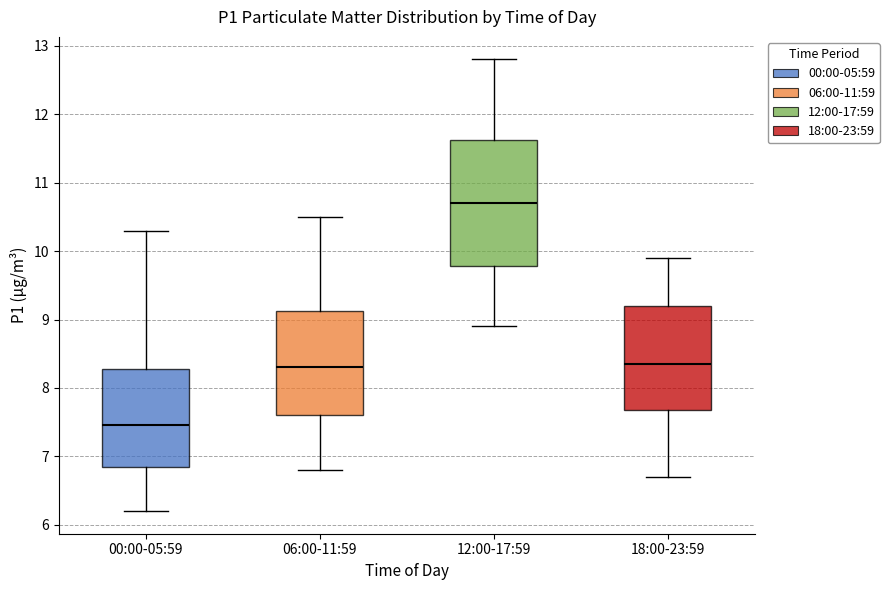

Reading left to right, read every box against the y-axis: the position of its median line, the range the box covers, and the ends of its whiskers. The values are not printed on the chart, so give them approximately, as read against the axis.

00:00-05:59: median 7.5, box 6.9 to 8.3, whiskers 6.2 to 10.3
06:00-11:59: median 8.3, box 7.6 to 9.1, whiskers 6.8 to 10.5
12:00-17:59: median 10.7, box 9.8 to 11.6, whiskers 8.9 to 12.8
18:00-23:59: median 8.4, box 7.7 to 9.2, whiskers 6.7 to 9.9